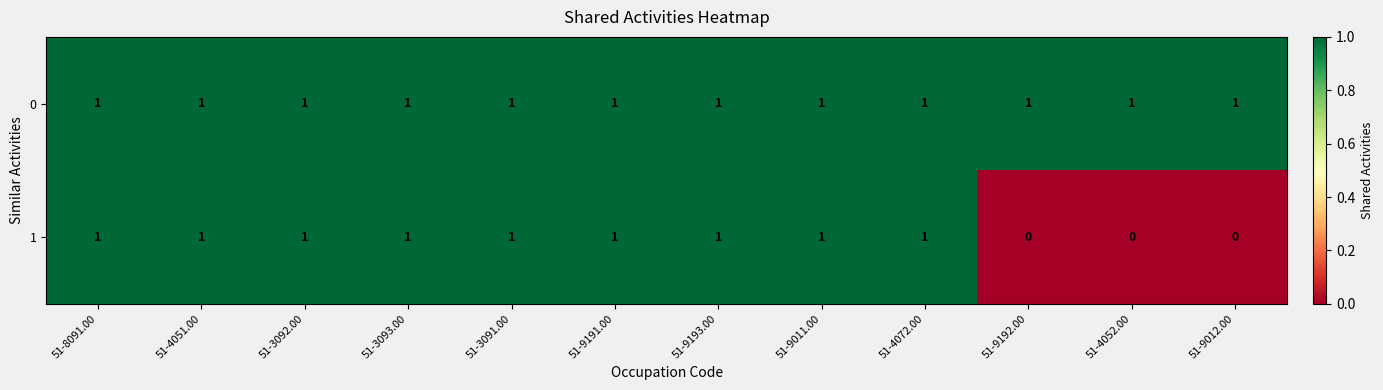

How many 1 values are between 1 and 2?

9